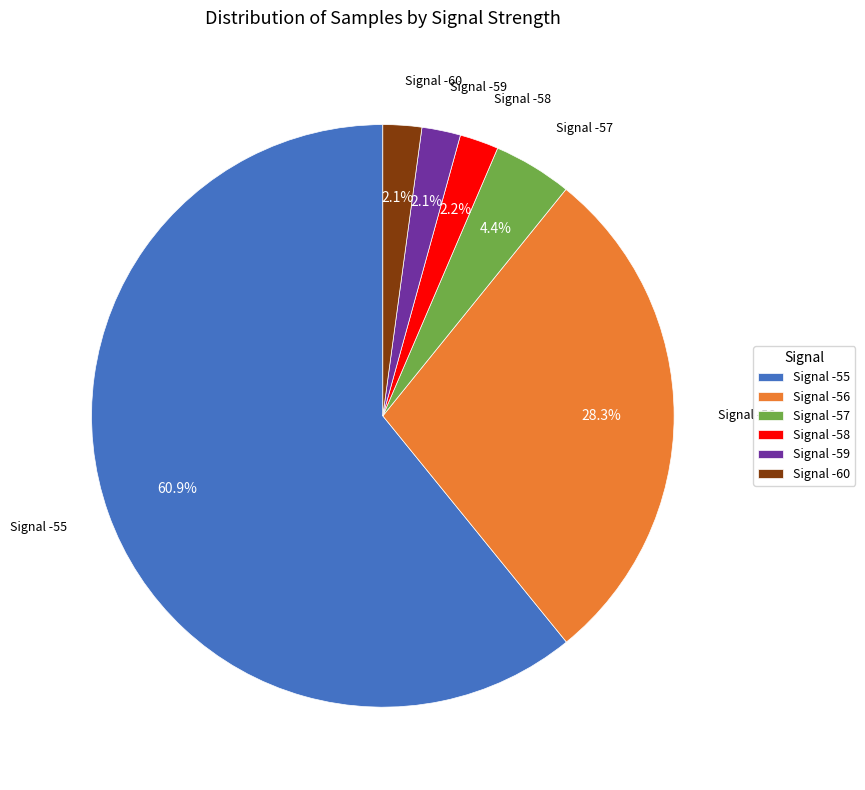

Which category has the biggest portion of the pie?

Signal -55